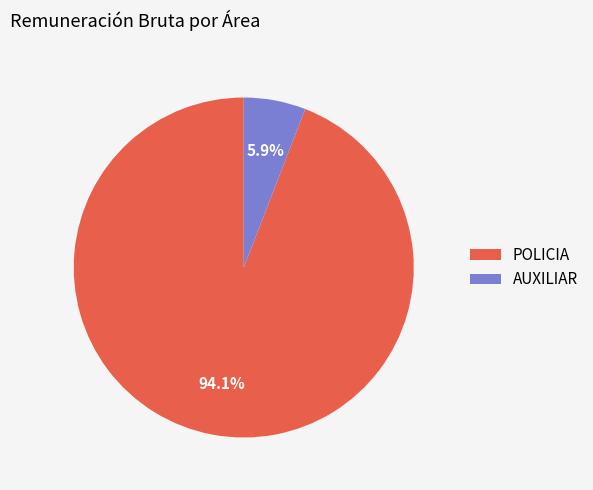

What is the total percentage of POLICIA and AUXILIAR?

100.0%